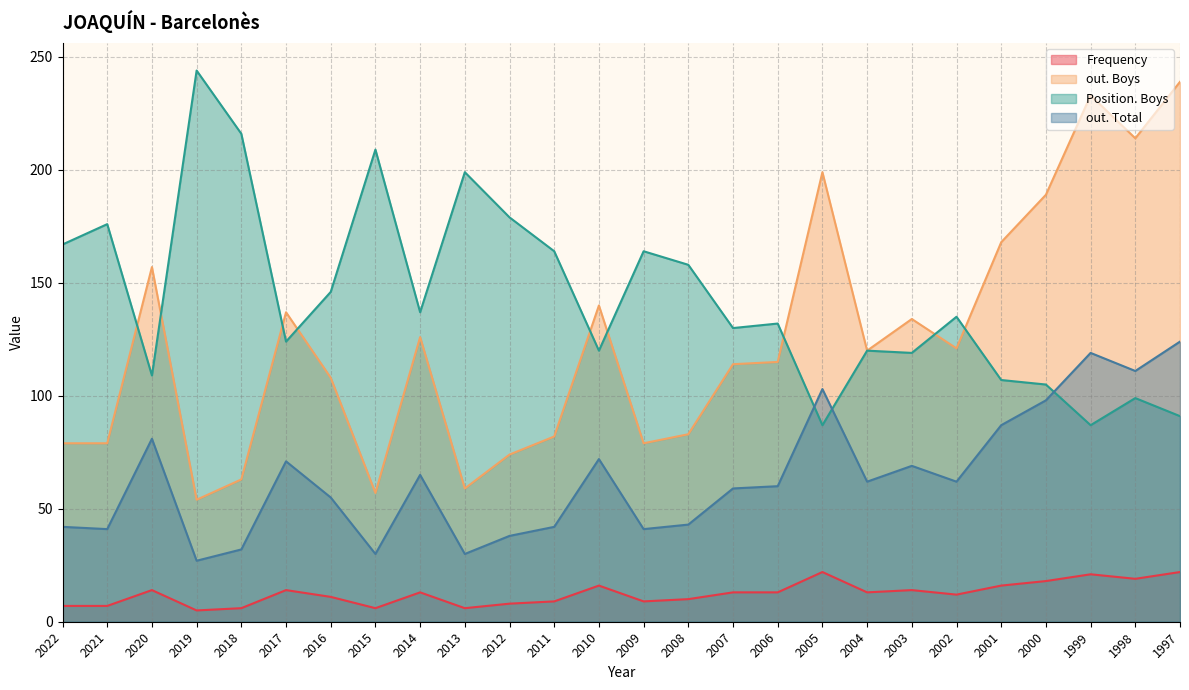

Is it true that Frequency equals 19 at 1998?

True